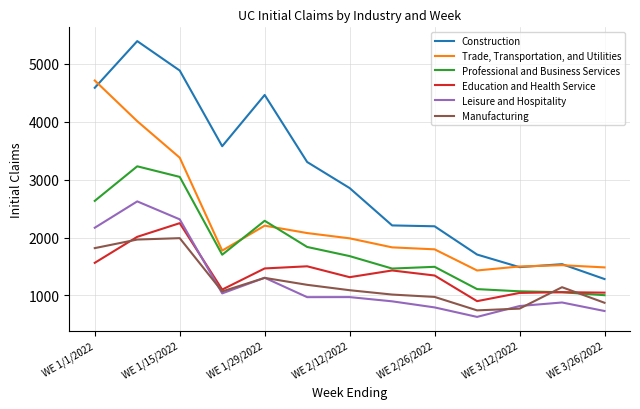

True or false: Construction and Leisure and Hospitality intersect in this chart.

False